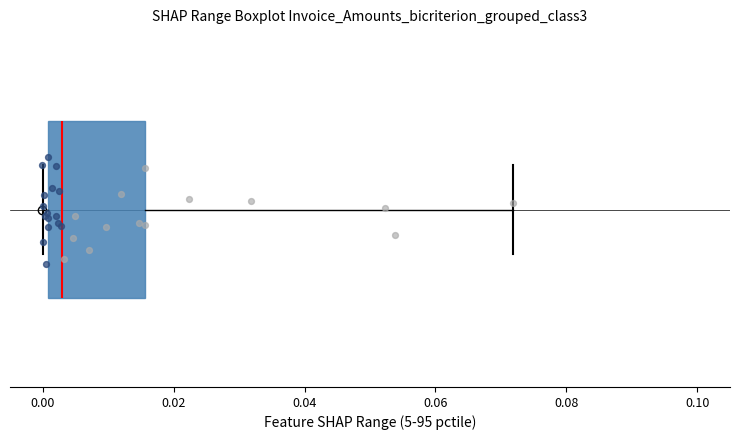

Read this box plot against the x-axis: the position of the median line, the range covered by the box, and the ends of both whiskers. The values are not printed on the chart, so give them approximately, as read against the axis.

median 0.004, box 0.000 to 0.016, whiskers 0.000 (just left of the box's left edge) to 0.072